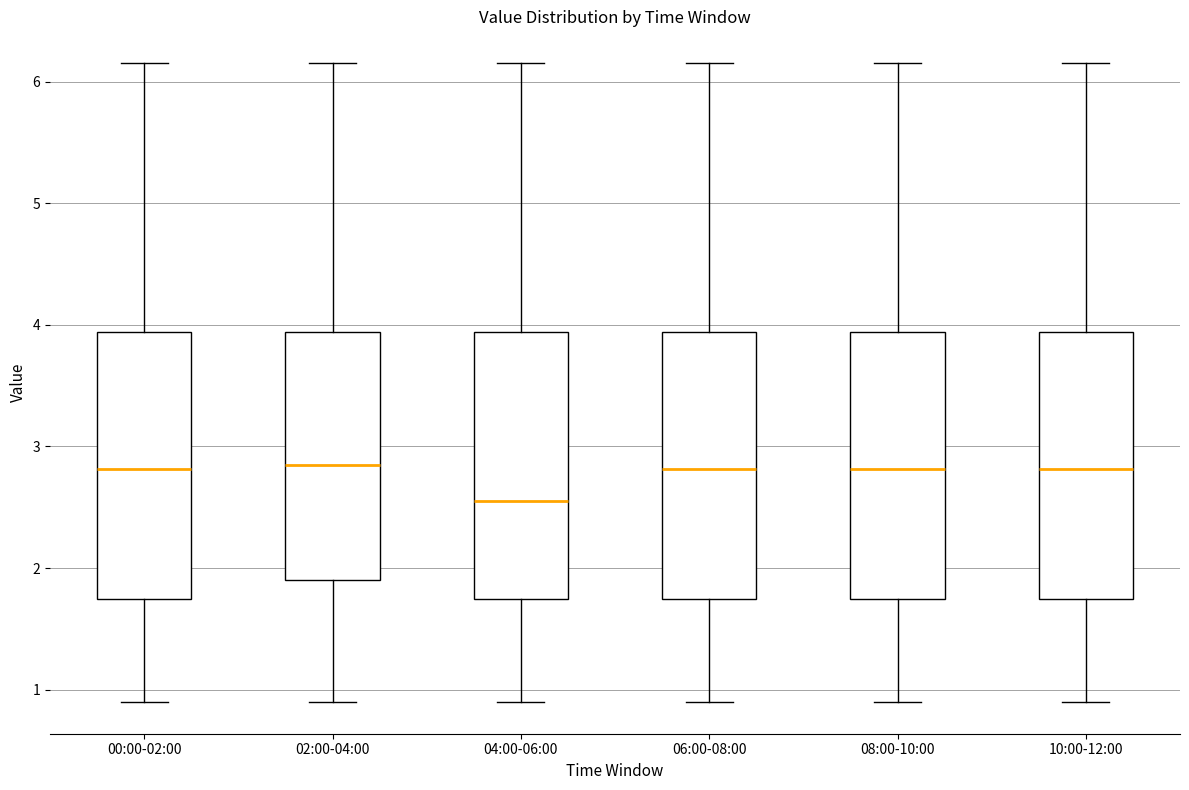

Reading left to right, read every box against the y-axis: the position of its median line, the range the box covers, and the ends of its whiskers. The values are not printed on the chart, so give them approximately, as read against the axis.

00:00-02:00: median 2.8, box 1.7 to 3.9, whiskers 0.9 to 6.2
02:00-04:00: median 2.9, box 1.9 to 3.9, whiskers 0.9 to 6.2
04:00-06:00: median 2.6, box 1.7 to 3.9, whiskers 0.9 to 6.2
06:00-08:00: median 2.8, box 1.7 to 3.9, whiskers 0.9 to 6.2
08:00-10:00: median 2.8, box 1.7 to 3.9, whiskers 0.9 to 6.2
10:00-12:00: median 2.8, box 1.7 to 3.9, whiskers 0.9 to 6.2